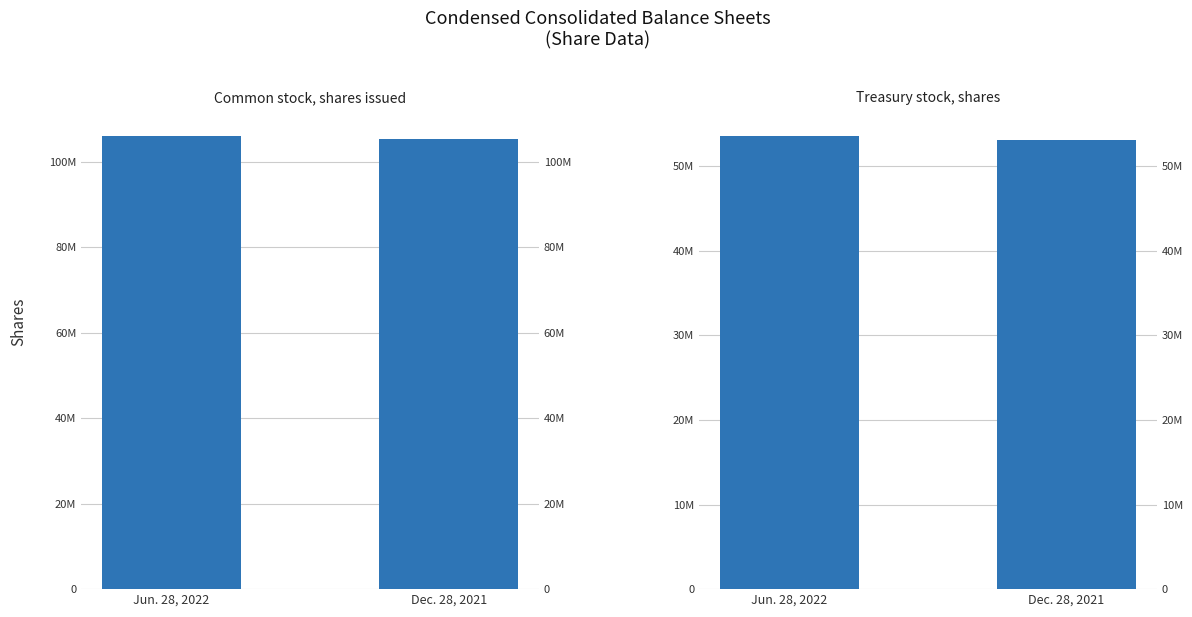

Where is Treasury stock, shares nearest to the value 53367865?

Dec. 28, 2021